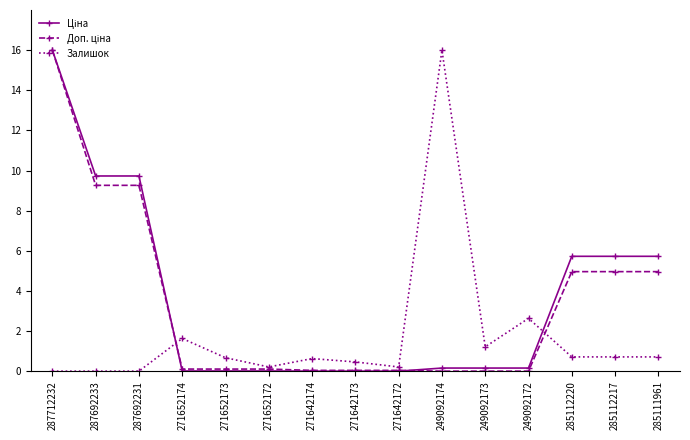

What is the spread (max minus min) of values at 285111961?

5.0